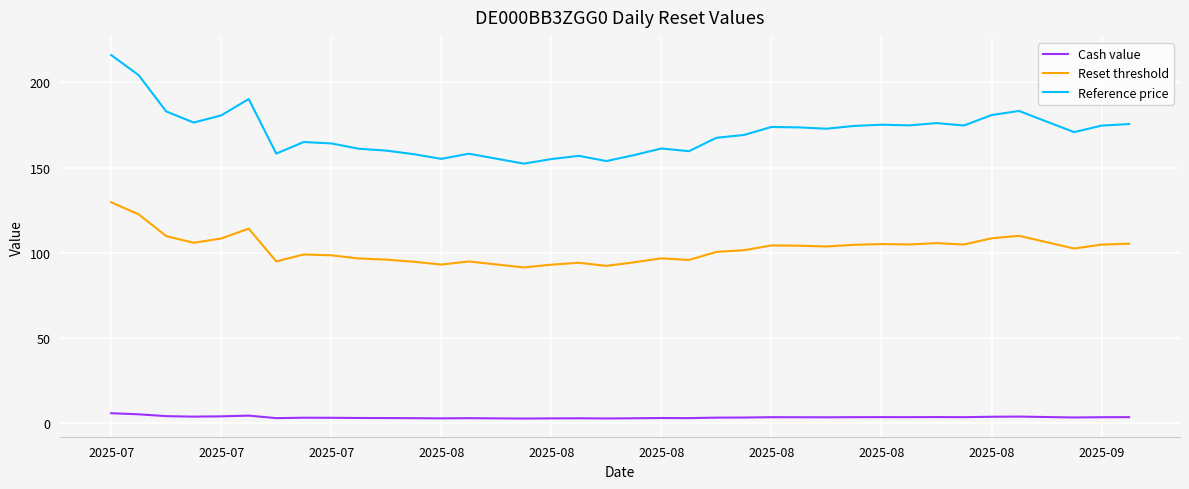

At how many categories does at least one series exceed 130?

38